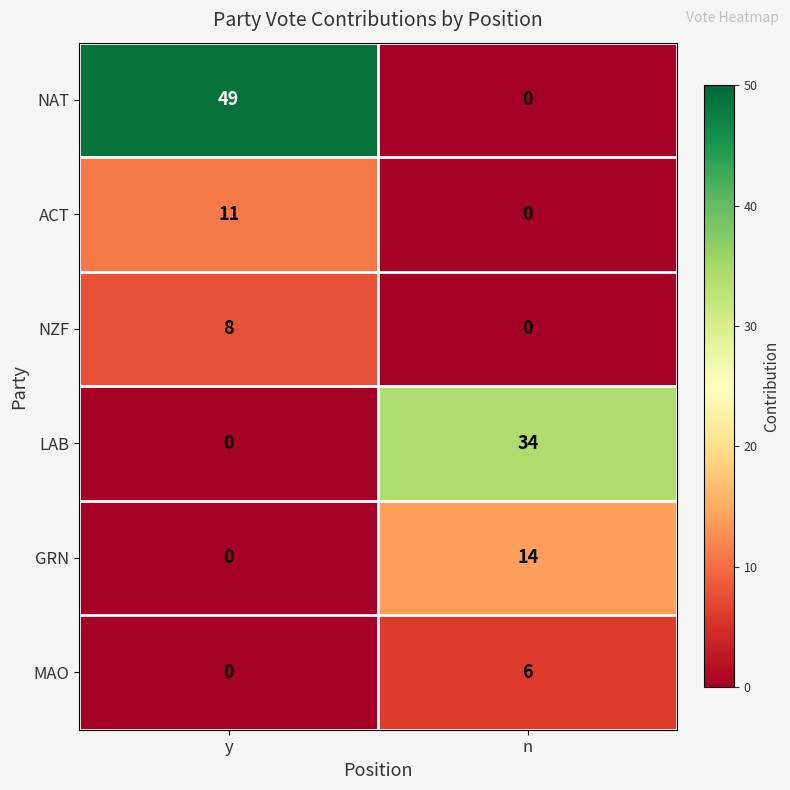

True or false: GRN has a value of 9 at y.

False